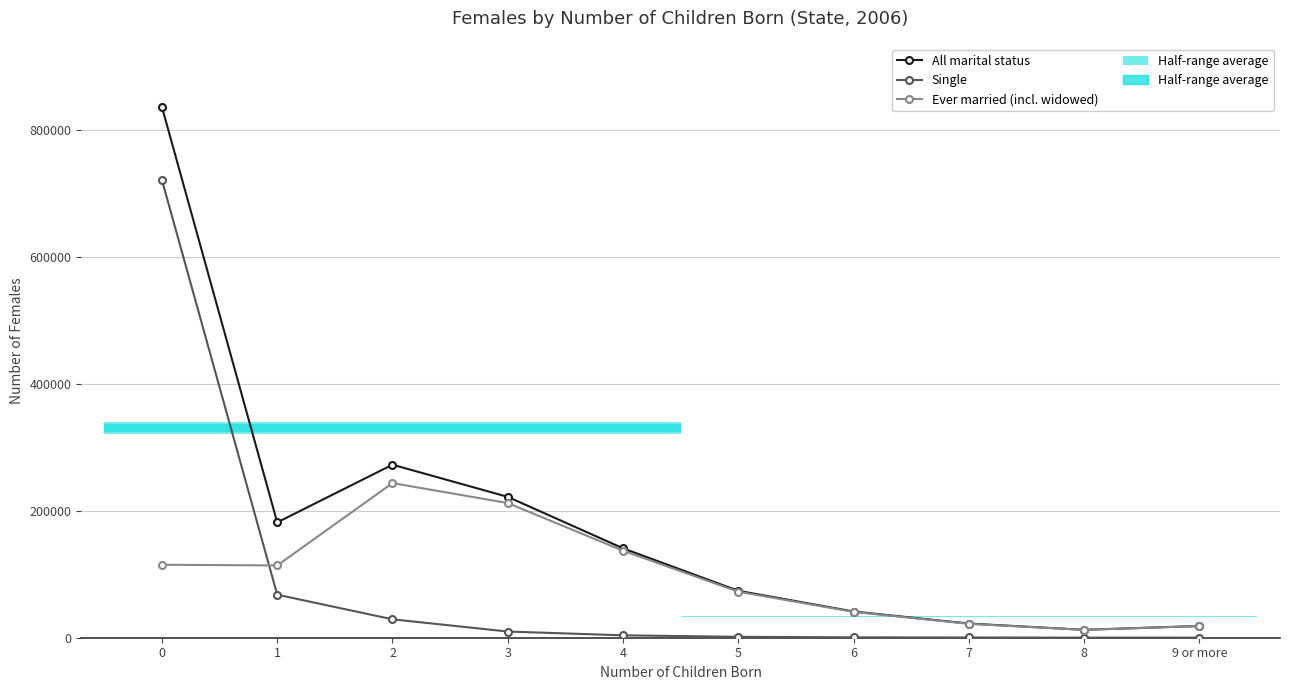

Reading right to left, what are all the values shown in this chart?

All marital status: 18464	12491	22303	41264	73881	140743	221768	272397	181549	835332
Single: 156	124	390	615	1429	3794	9719	28983	67754	720480
Ever married (incl. widowed): 18308	12367	21913	40649	72452	136949	212049	243414	113795	114852